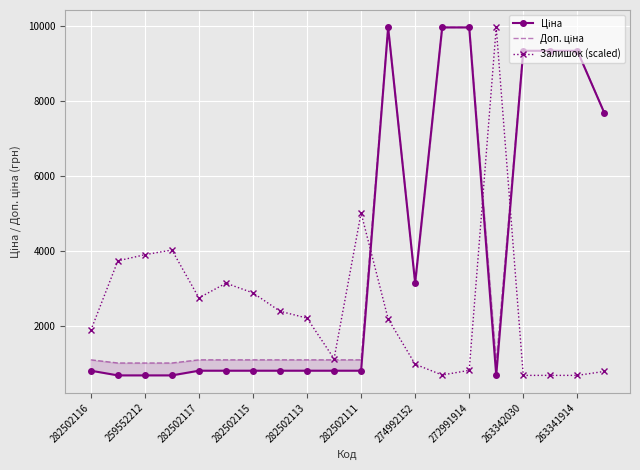

Which series has the largest range (max minus min)?

Ціна